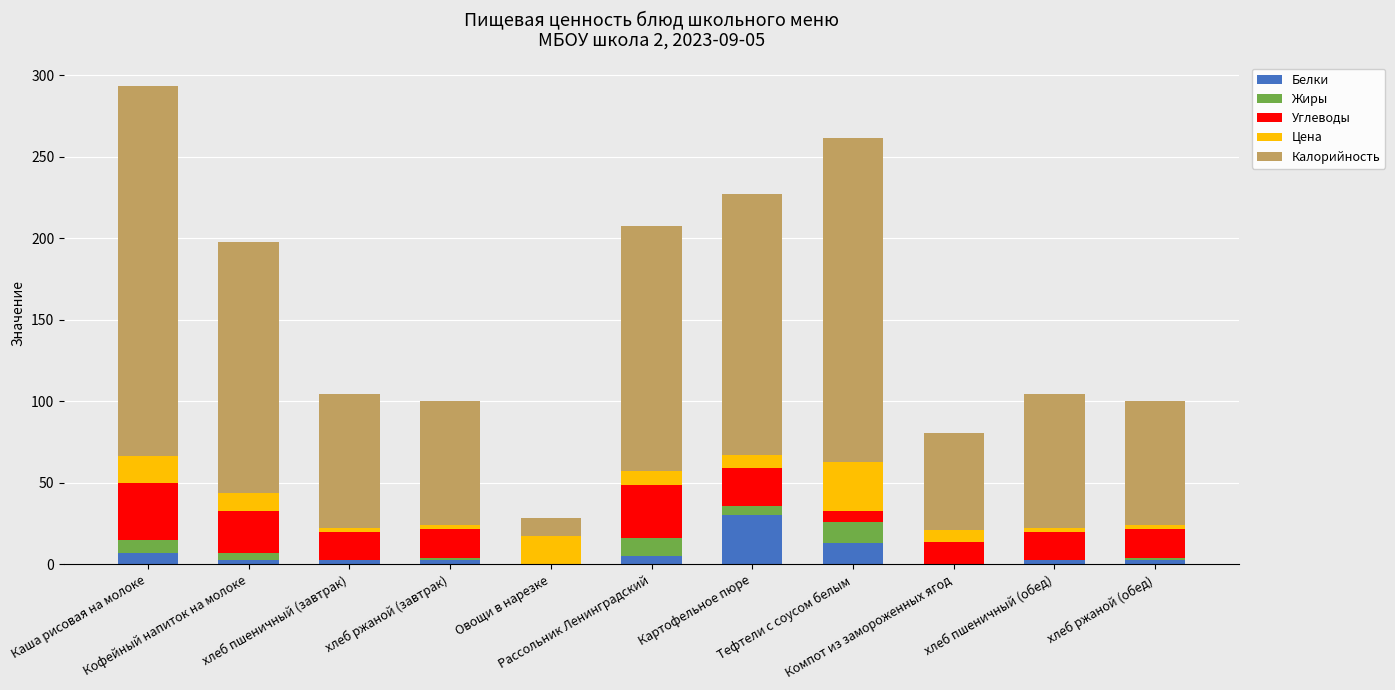

How many distinct data groups are displayed?

5